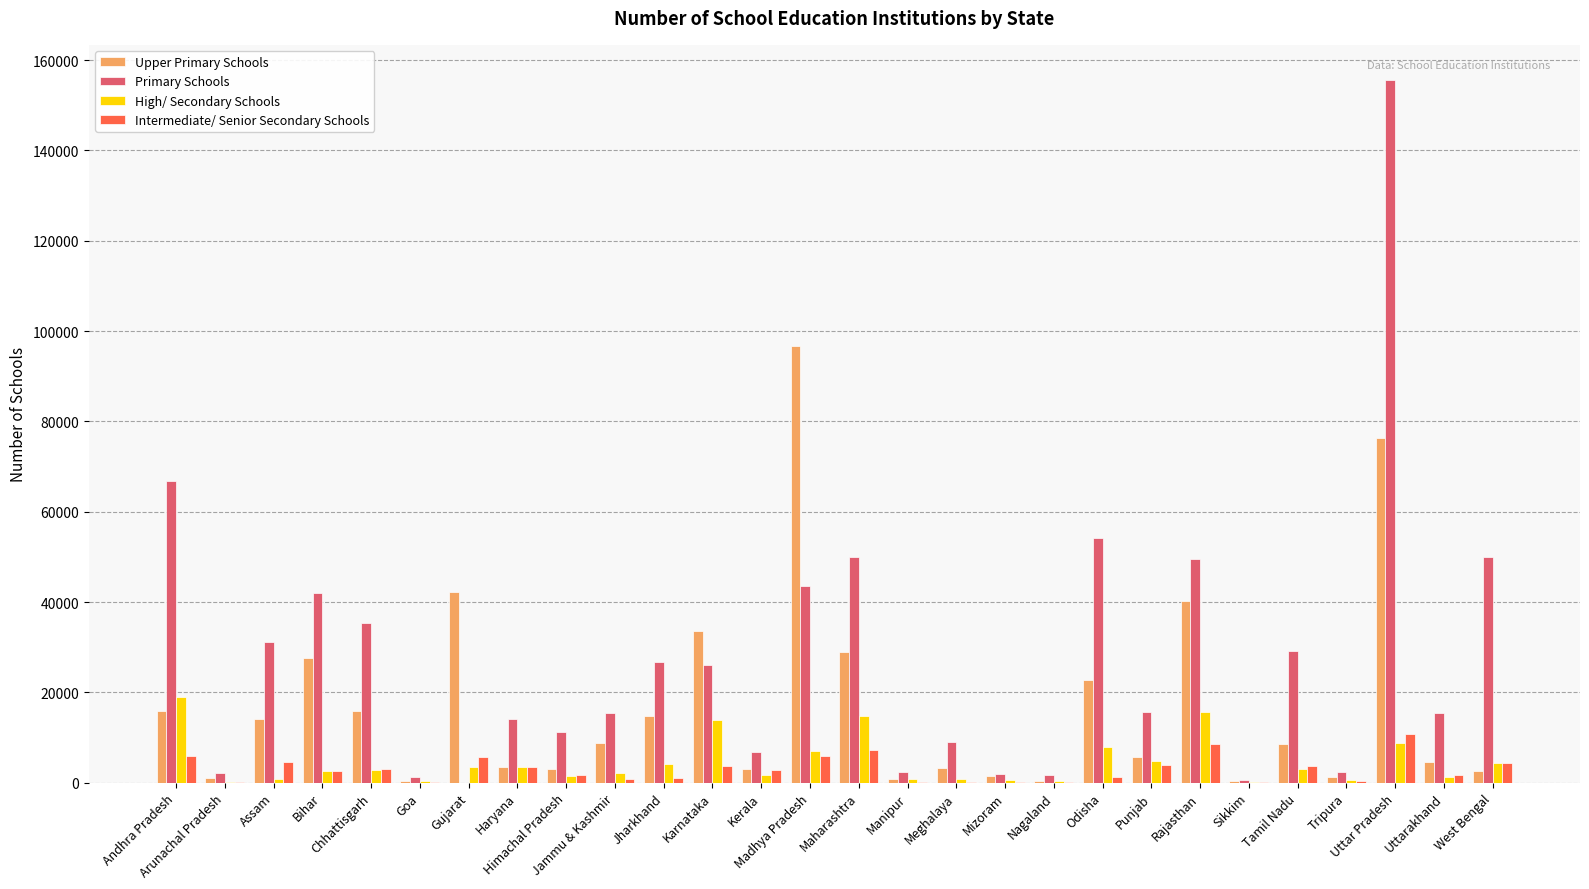

How many groups of bars are there?

28